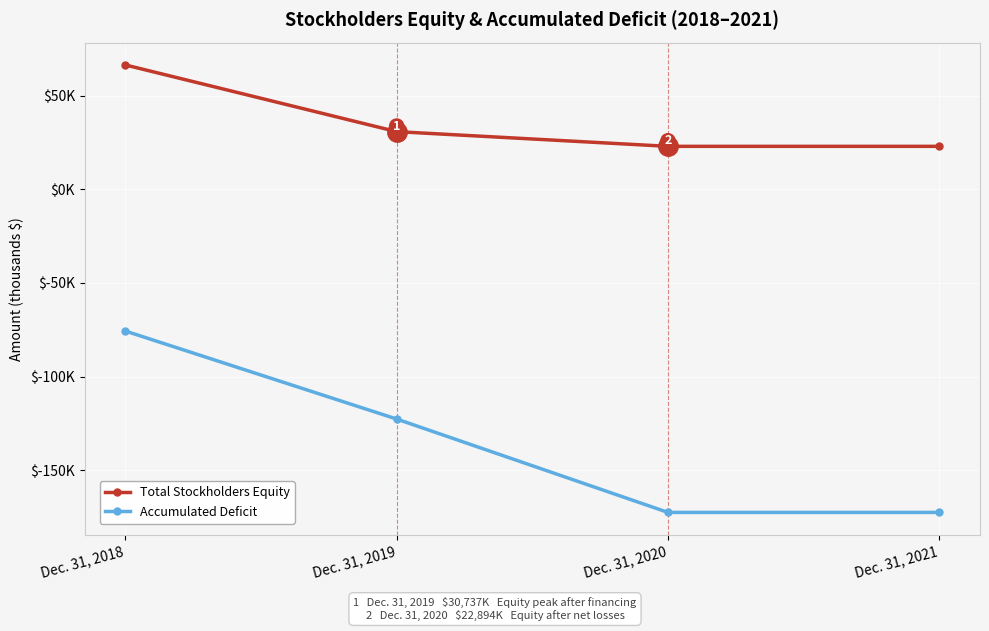

True or false: Accumulated Deficit and Total Stockholders Equity intersect in this chart.

False